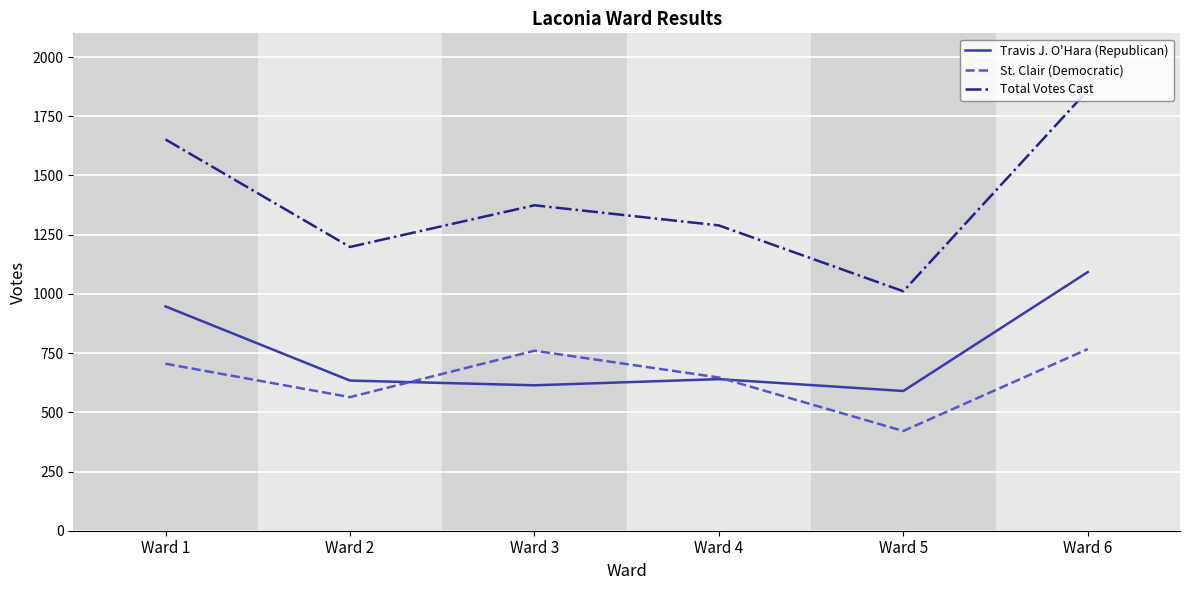

What is the approximate value of Total Votes Cast at Ward 2, to the nearest 50?

1200